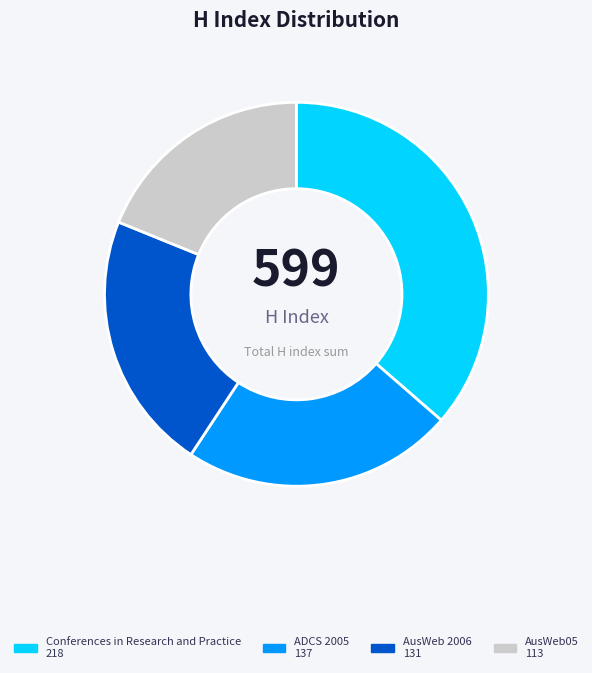

Between ADCS 2005 and AusWeb 2006, which is larger?

ADCS 2005